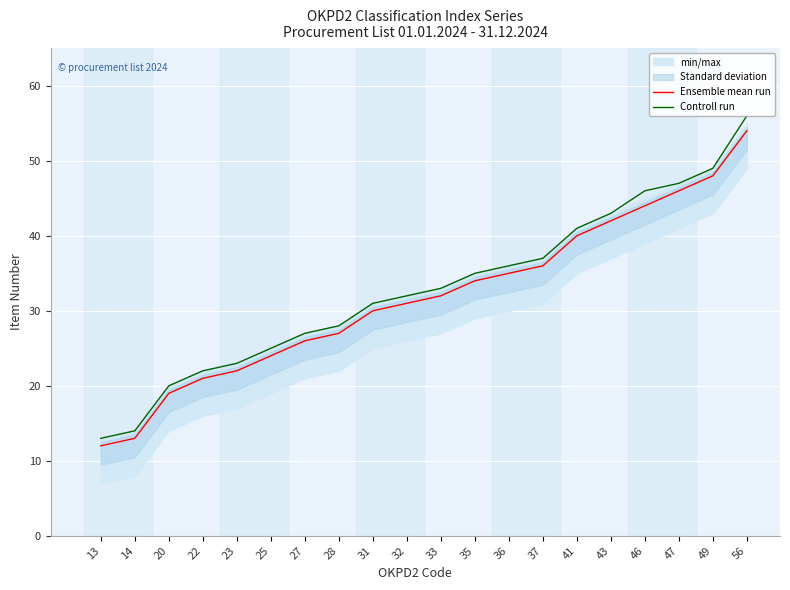

Reading left to right, what are all the values shown in this chart?

Ensemble mean run: 13=12	14=13	20=19	22=21	23=22	25=24	27=26	28=27	31=30	32=31	33=32	35=34	36=35	37=36	41=40	43=42	46=44	47=46	49=48	56=54
Controll run: 13=13	14=14	20=20	22=22	23=23	25=25	27=27	28=28	31=31	32=32	33=33	35=35	36=36	37=37	41=41	43=43	46=46	47=47	49=49	56=56